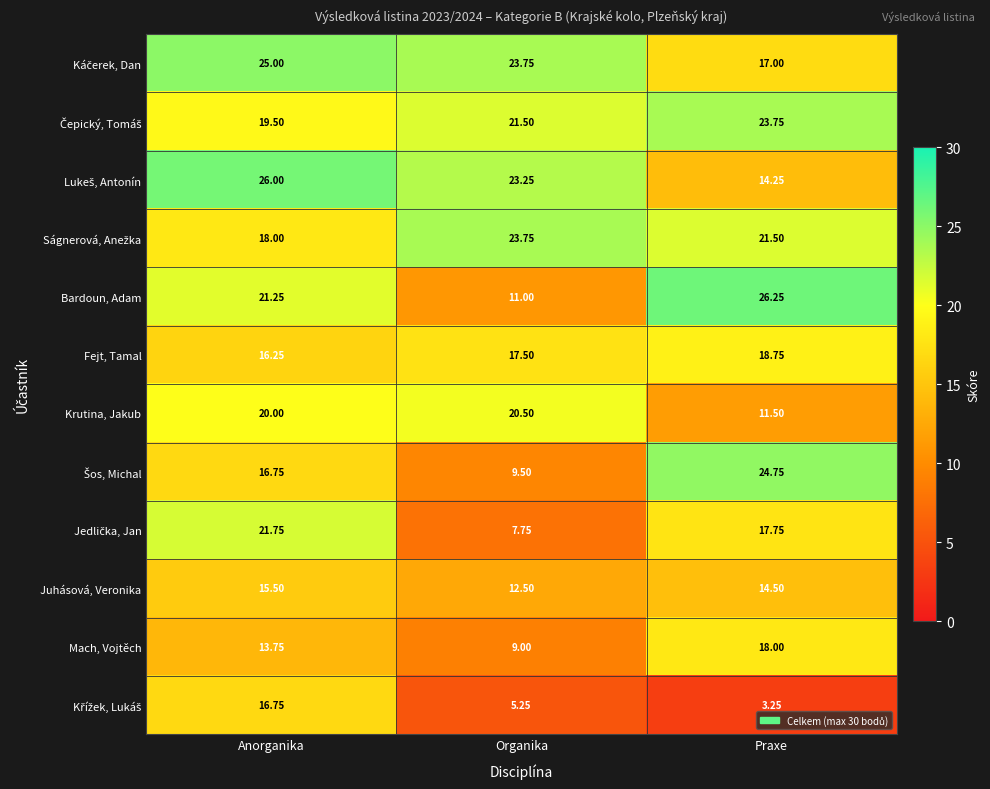

Where does the Fejt, Tamal series first go above 17?

Organika